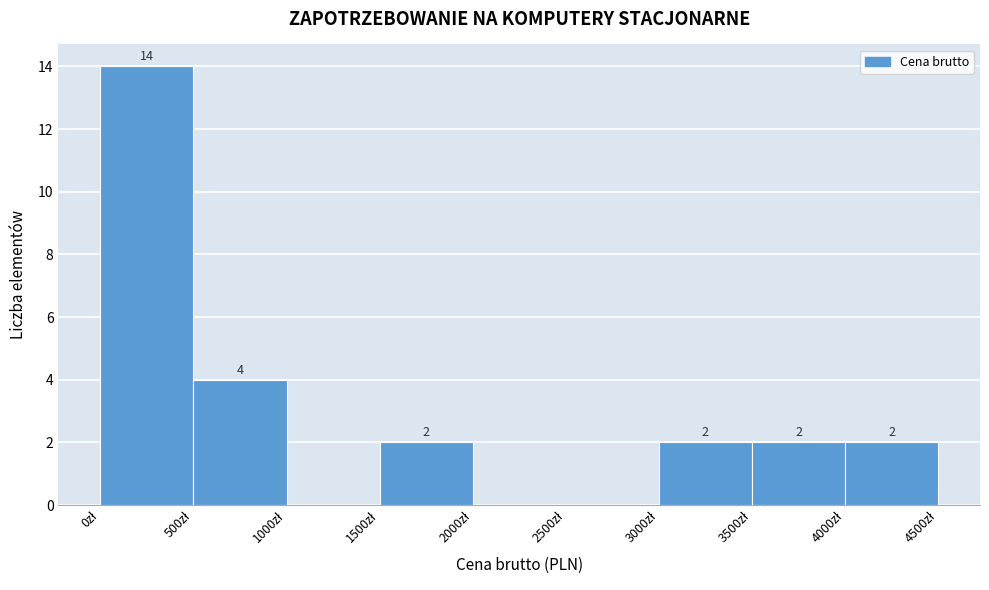

Over which range of the x-axis is the bar tallest?

0 to 500